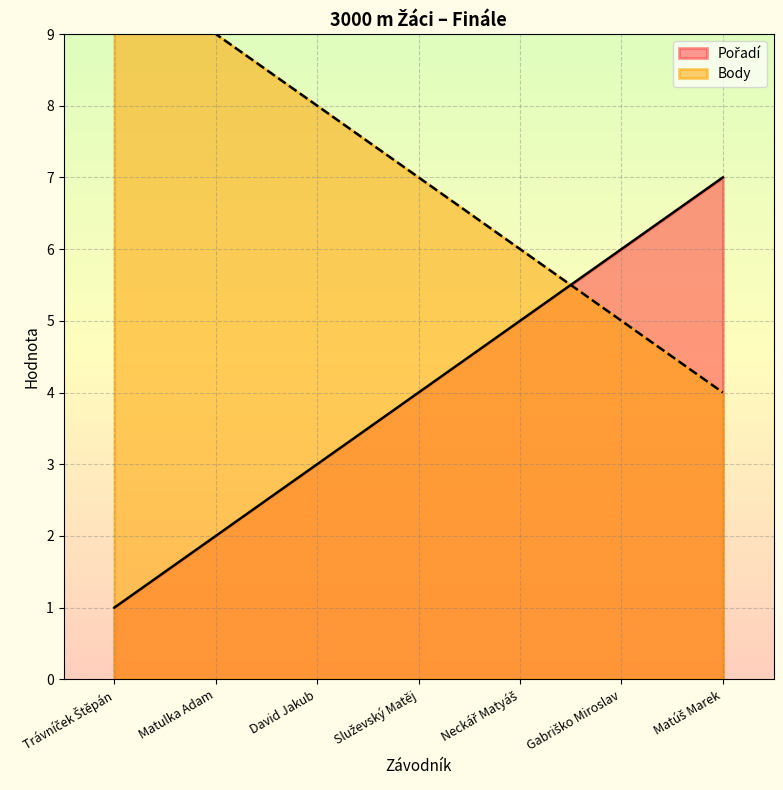

Reading left to right, transcribe all the data shown in this chart.

Pořadí: 1	2	3	4	5	6	7
Body: 11	9	8	7	6	5	4